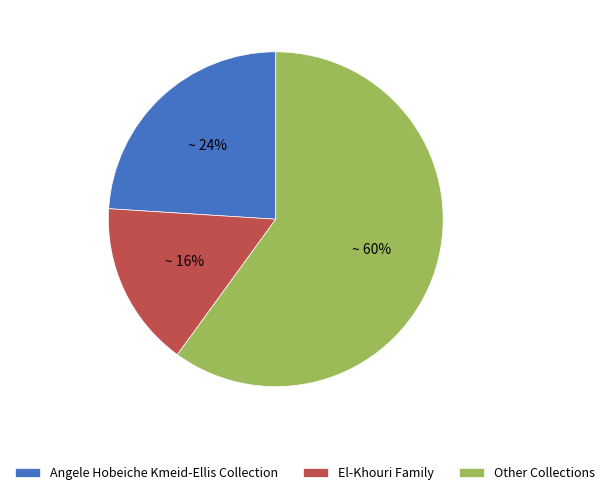

What is the ratio of the value at Angele Hobeiche Kmeid-Ellis Collection to the value at El-Khouri Family?

1.5